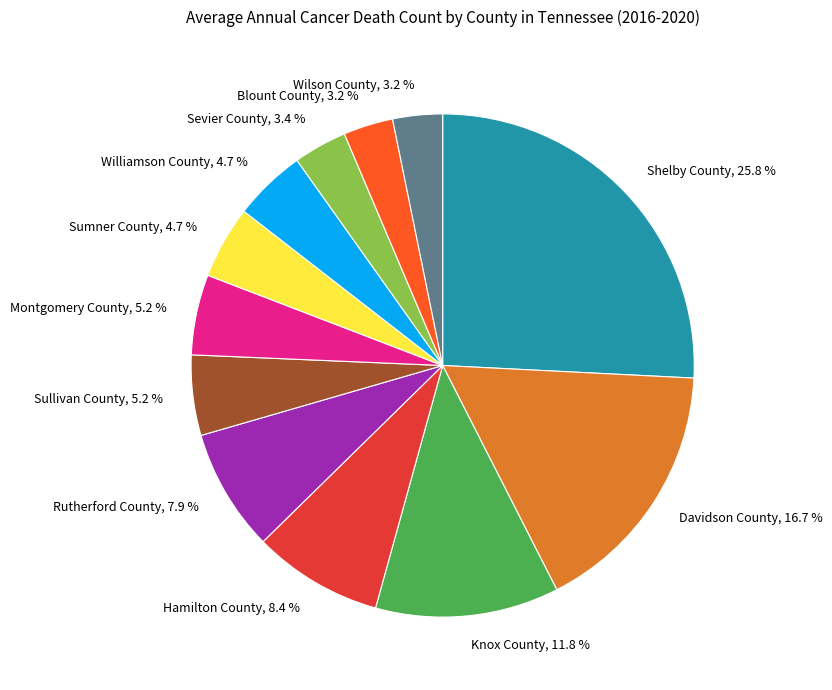

Is Williamson County the majority of the pie?

No